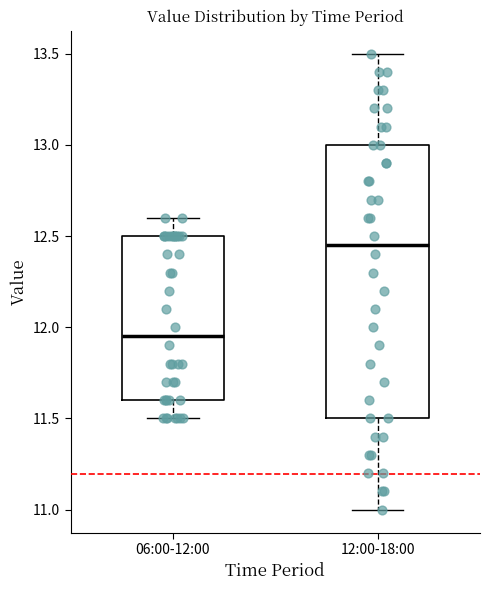

Which box has the lowest median line?

06:00-12:00